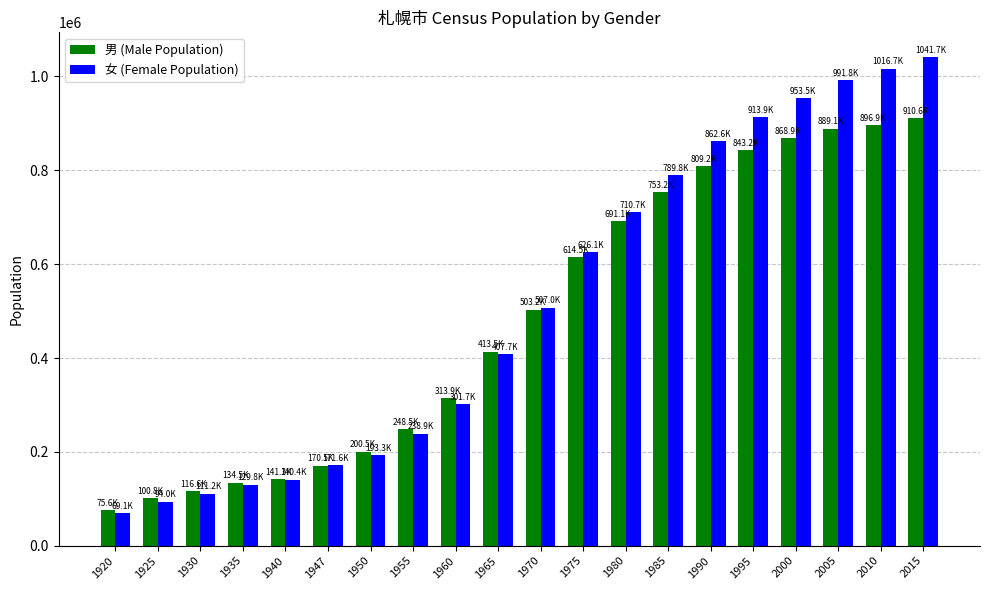

At how many categories does at least one series exceed 447969?

10